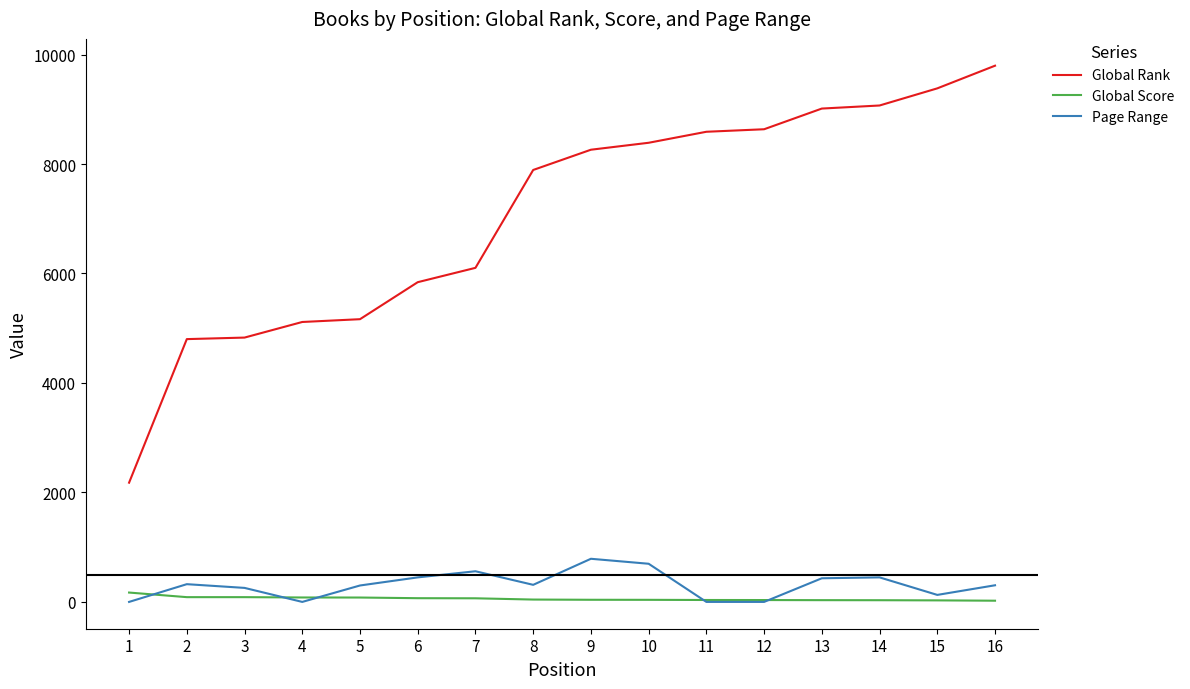

Which series has the largest range (max minus min)?

Global Rank